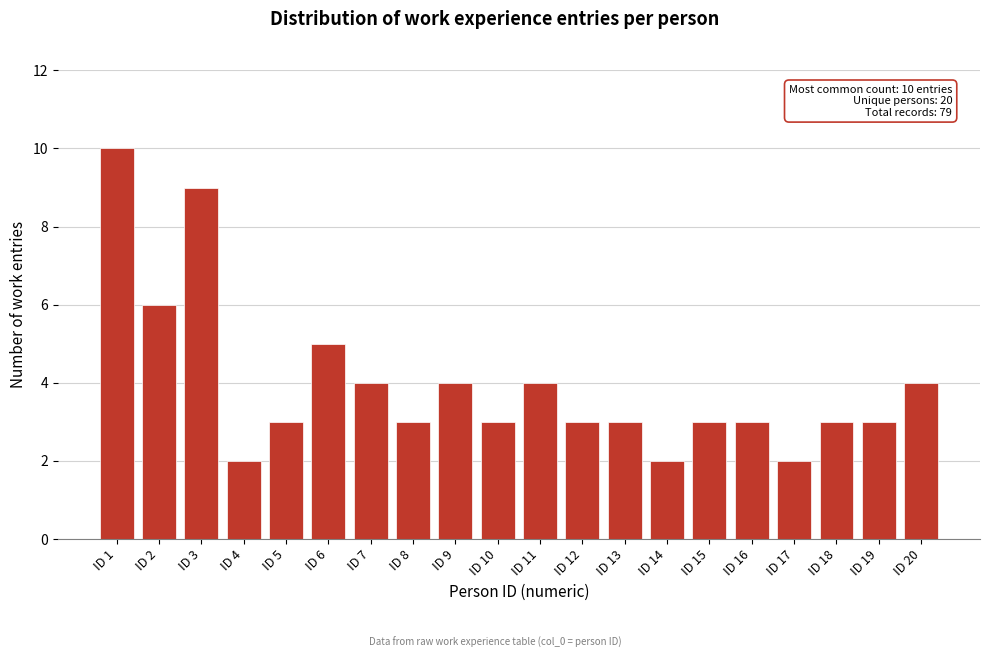

Reading left to right, what are all the values shown in this chart?

10	6	9	2	3	5	4	3	4	3	4	3	3	2	3	3	2	3	3	4